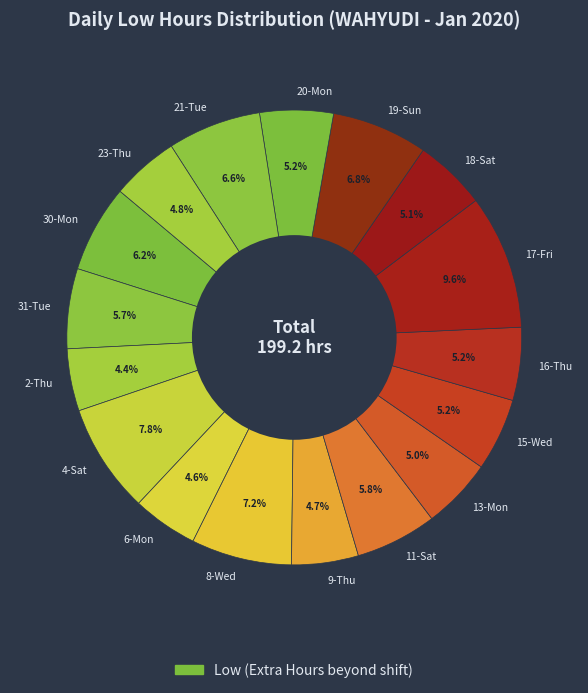

Which category has the biggest portion of the pie?

17-Fri